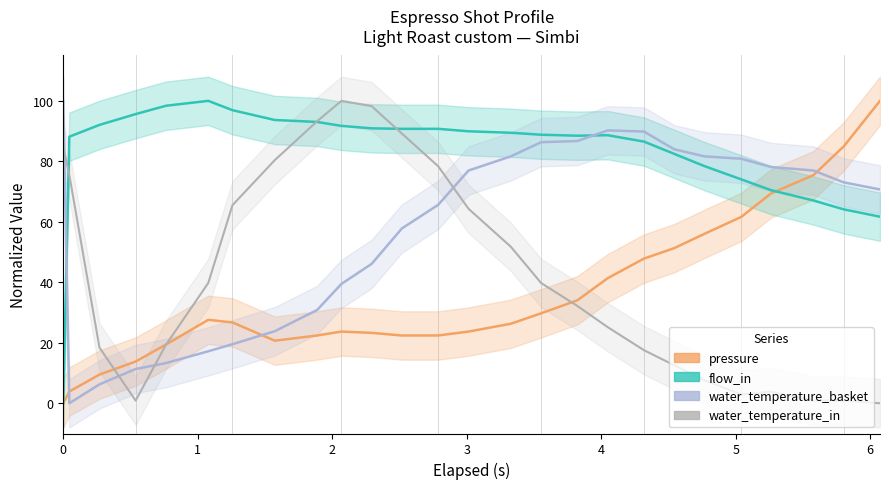

Does the chart have visible grid lines?

No